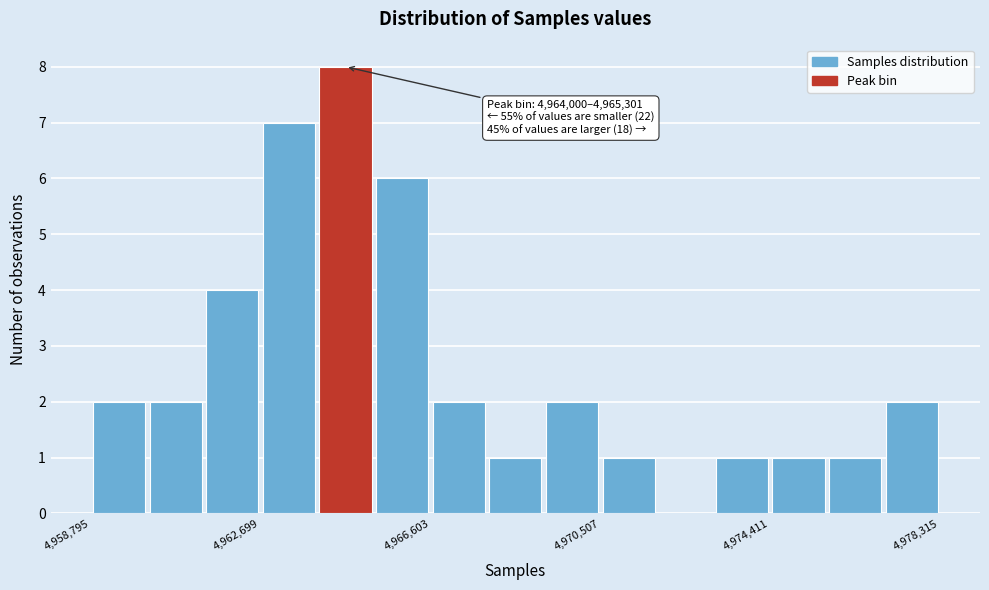

Around what value on the x-axis is the tallest bar? Give the approximate position of its centre, as read against the axis.

4964500